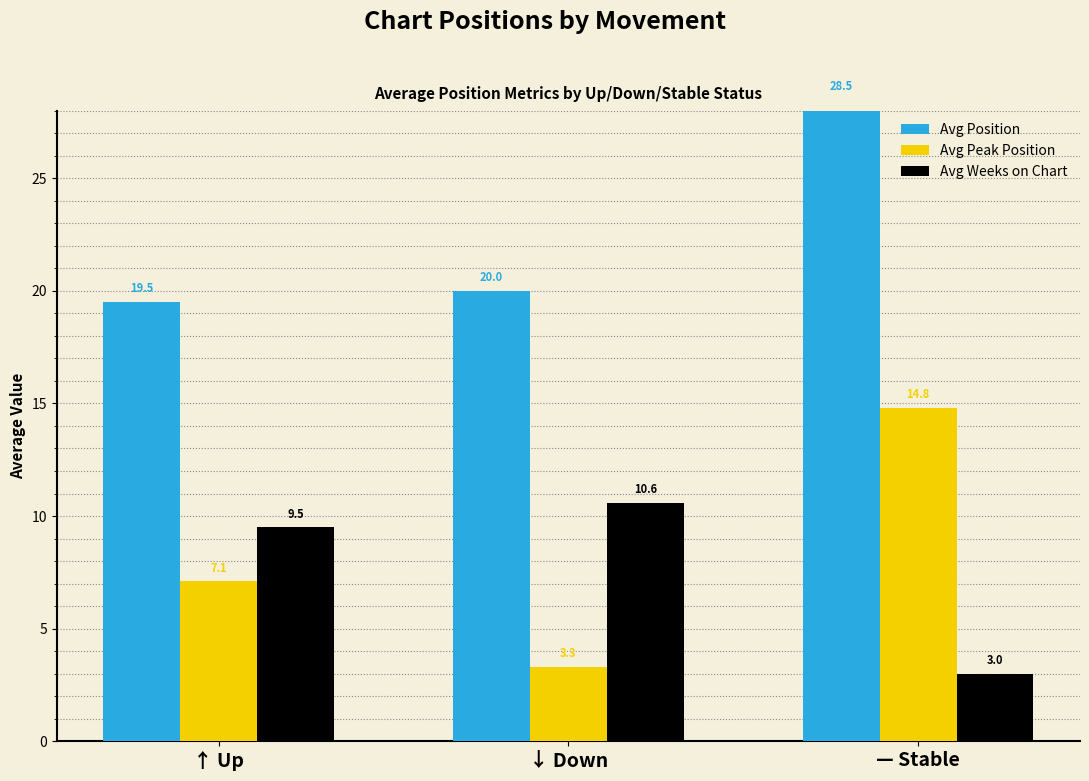

What is the maximum value for Avg Peak Position?

14.8